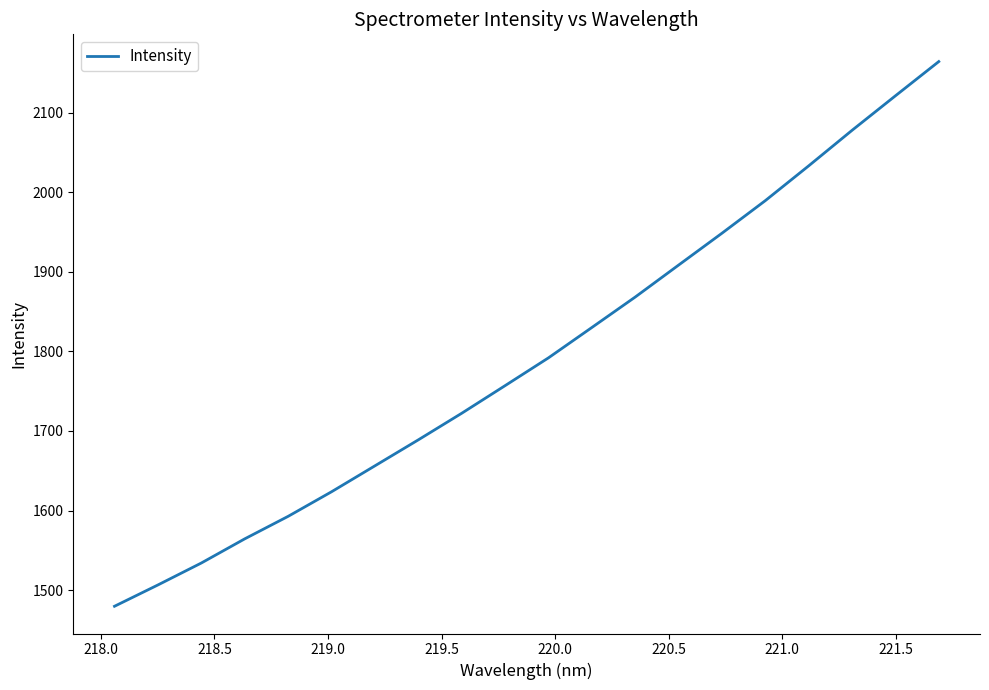

What is the difference between the maximum and minimum values?

684.8